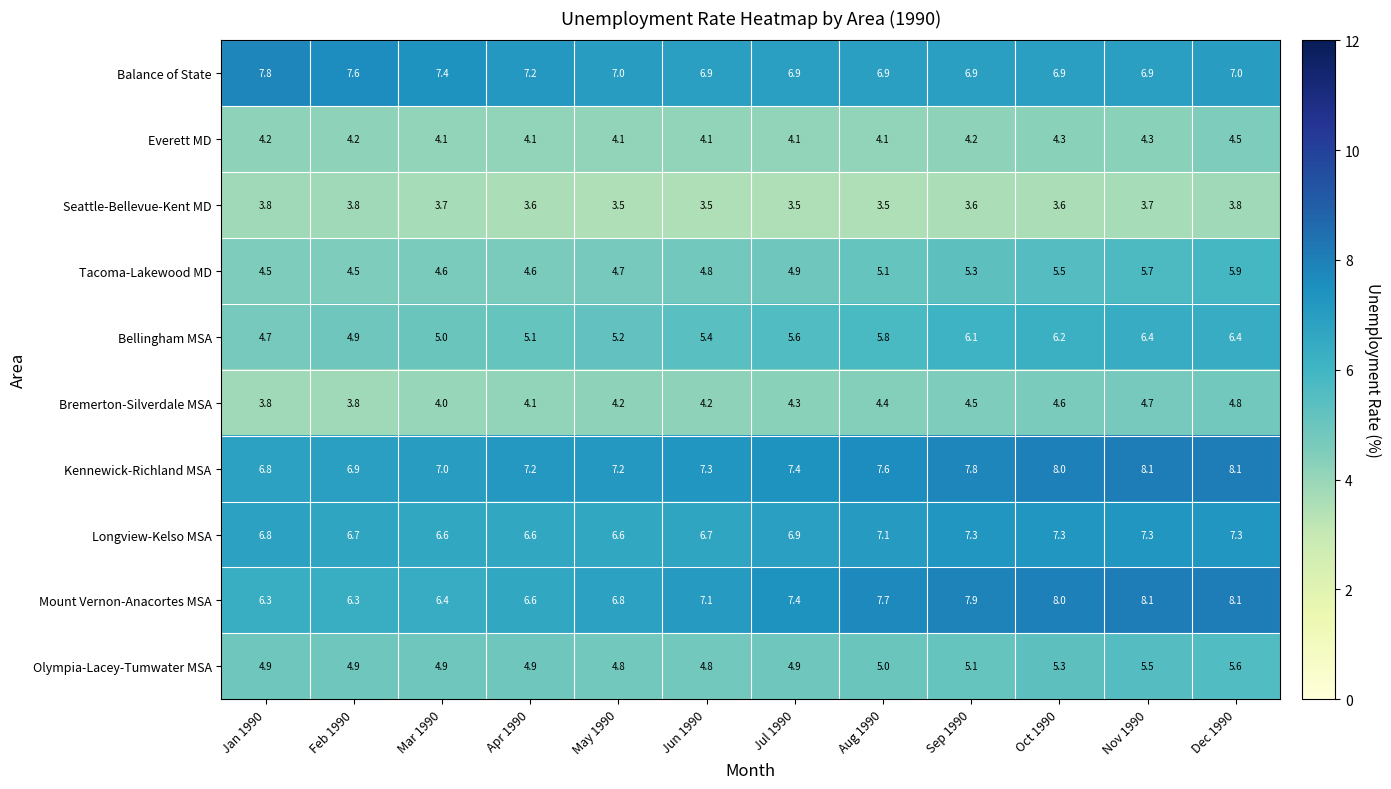

What is the difference between the highest and lowest values at Aug 1990?

4.2